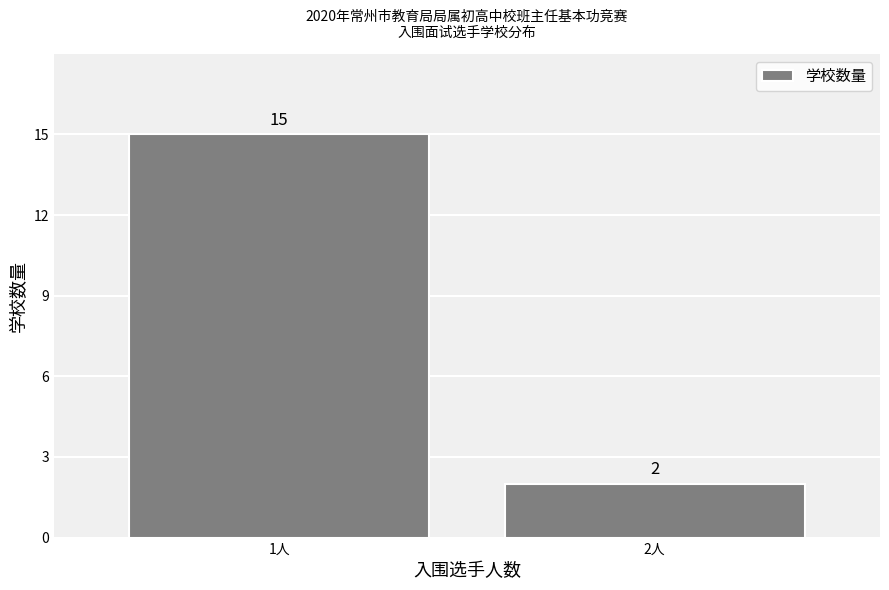

Reading left to right, what are all the values shown in this chart?

1人=15	2人=2